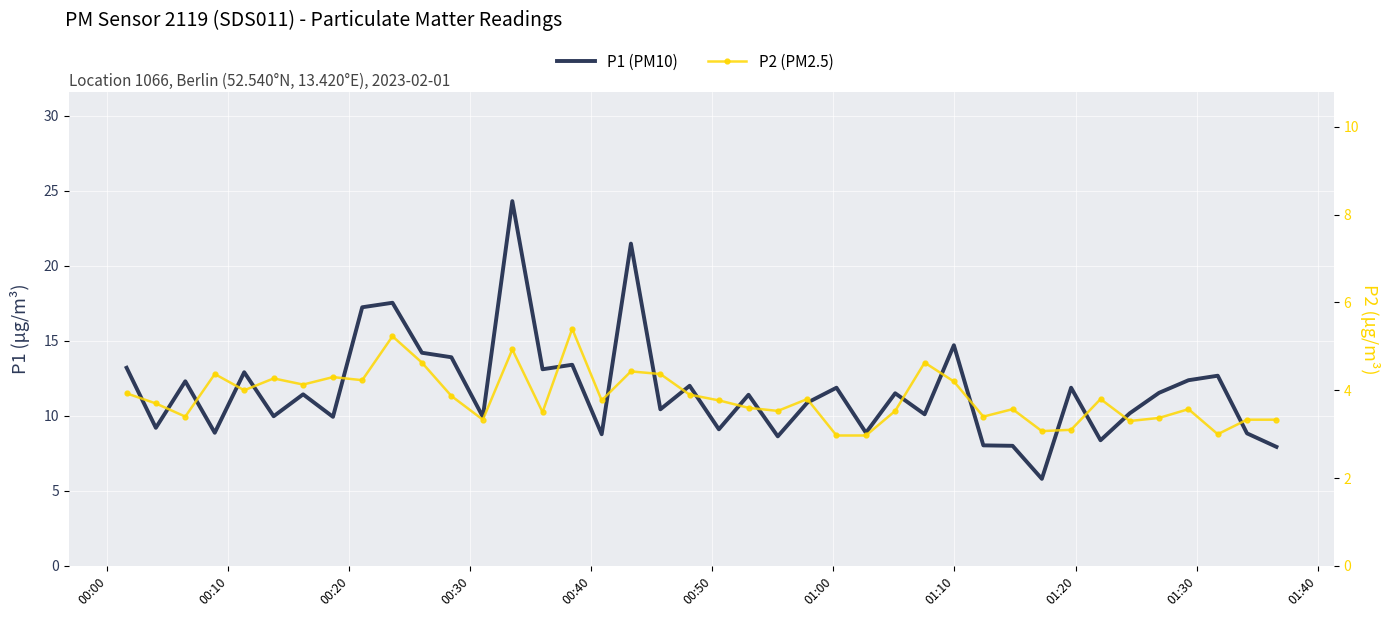

What is the difference between the maximum and second lowest values in the P1 (PM10) series?

16.4